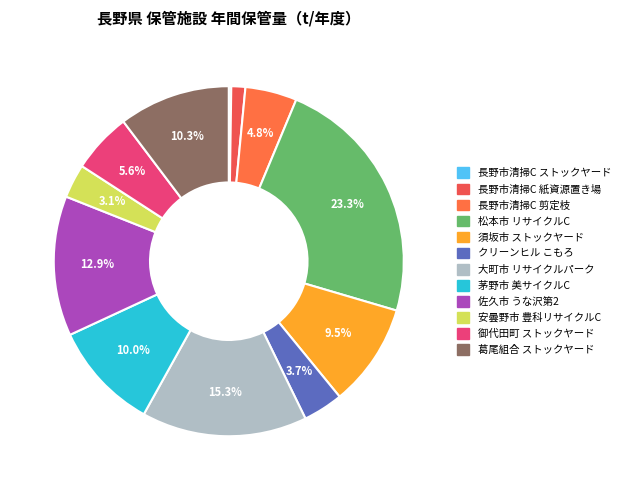

How many segments does this pie chart have?

12